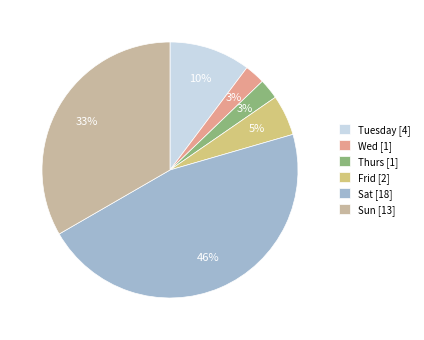

To the nearest percent, what is the combined percentage of Frid [2] and Wed [1]?

8%